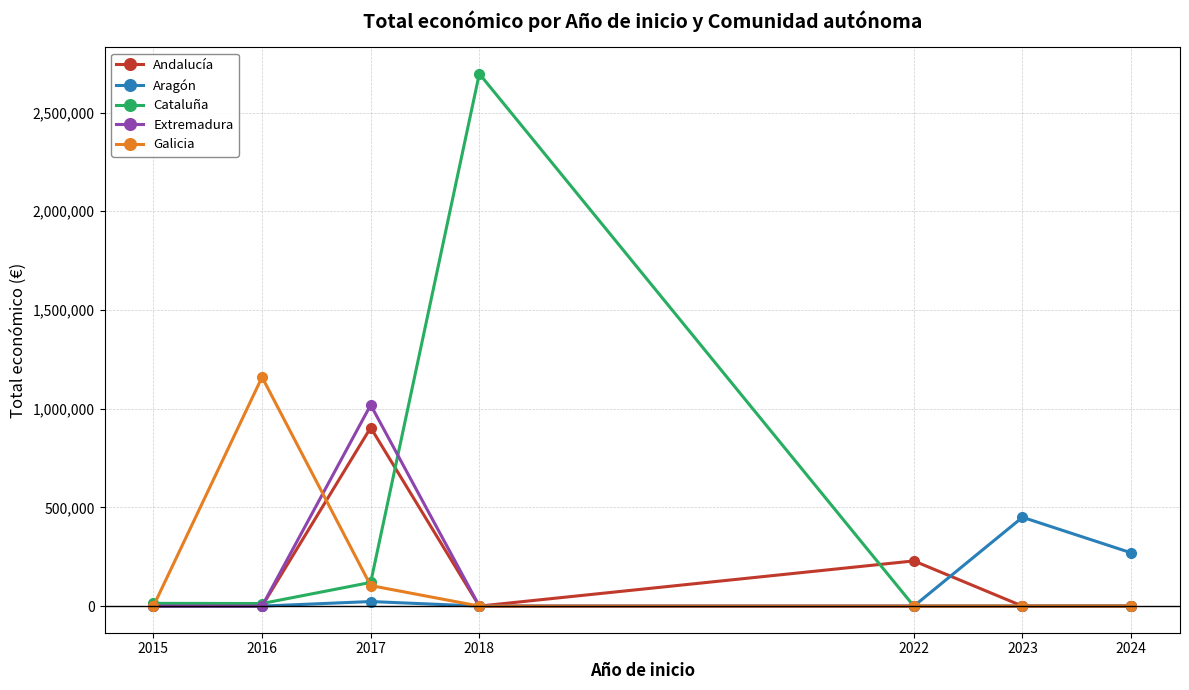

Which series has the largest range (max minus min)?

Cataluña